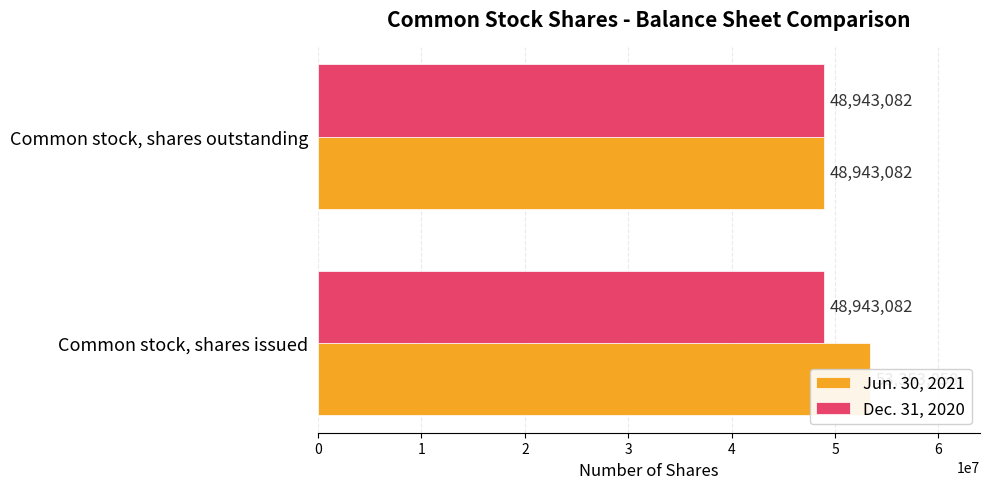

At how many categories does at least one series exceed 37612355?

2